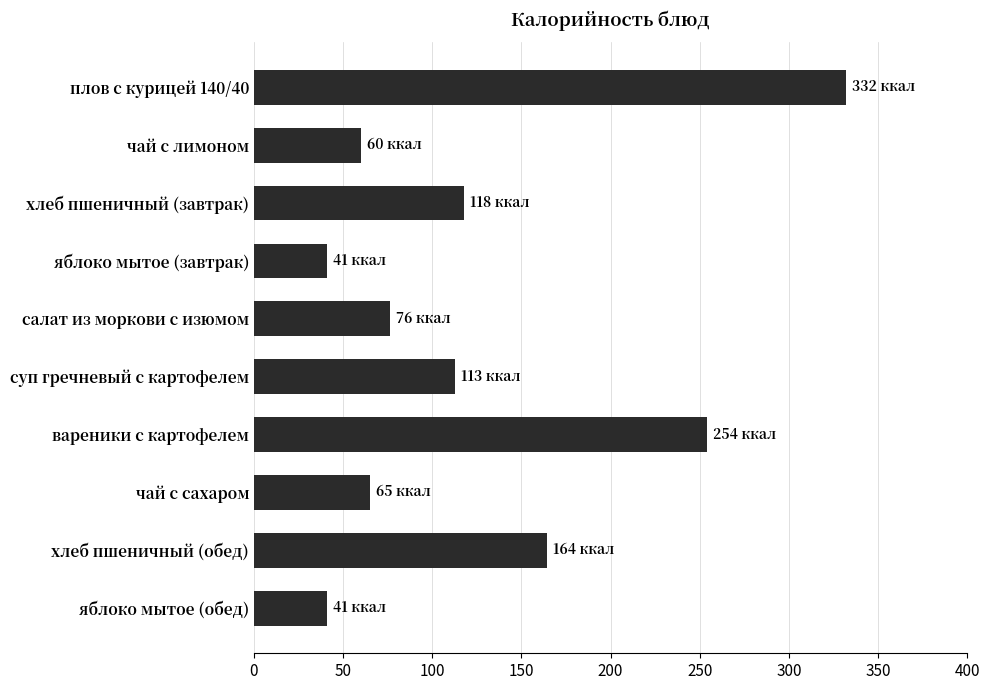

What is the average value?

126.5